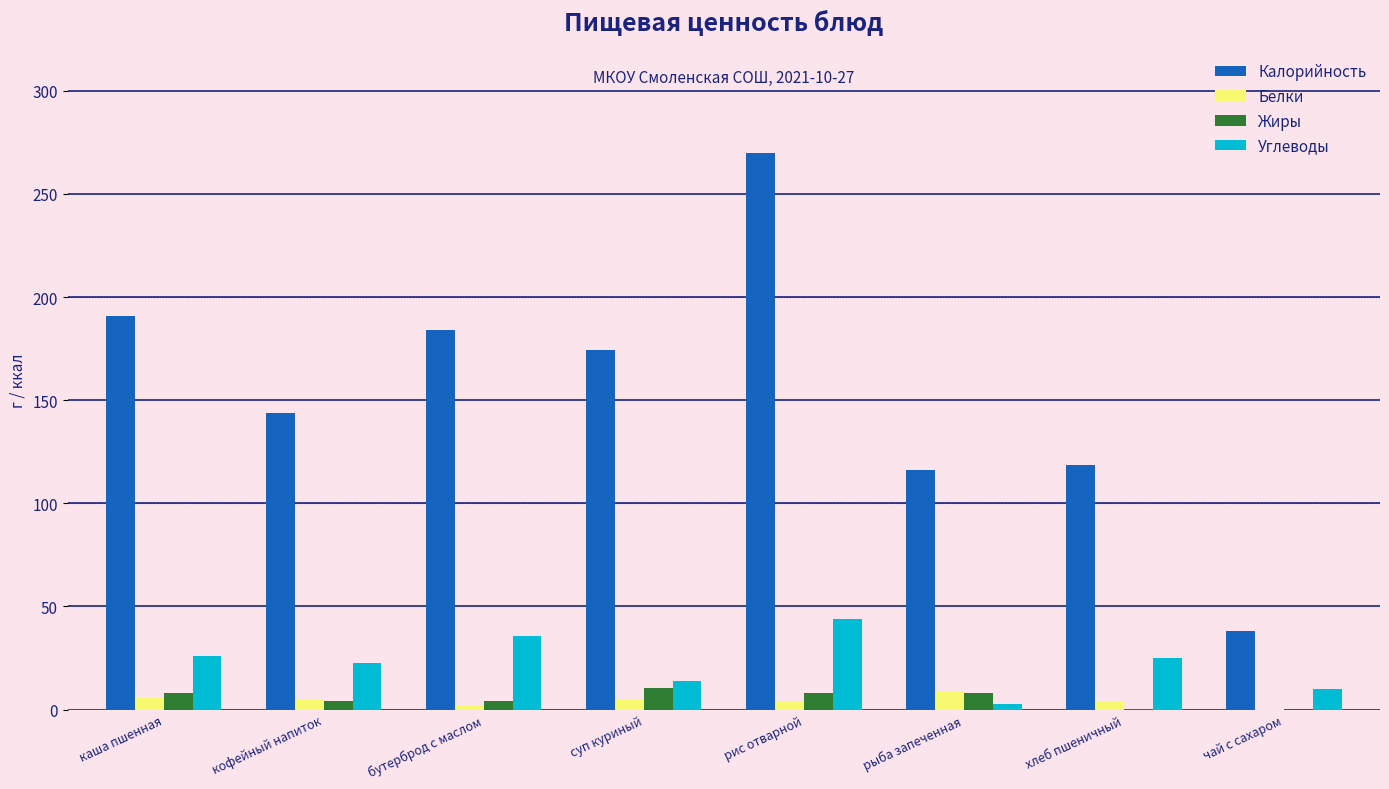

Are the bars horizontal?

No